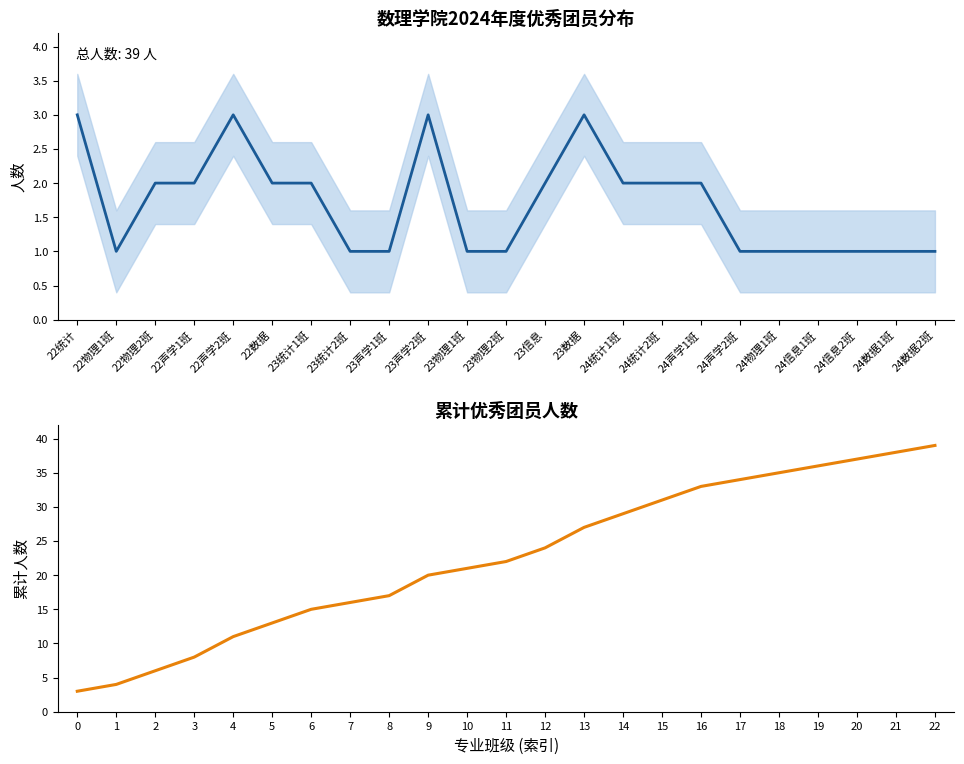

At which label does 优秀团员人数 first exceed 2?

22统计